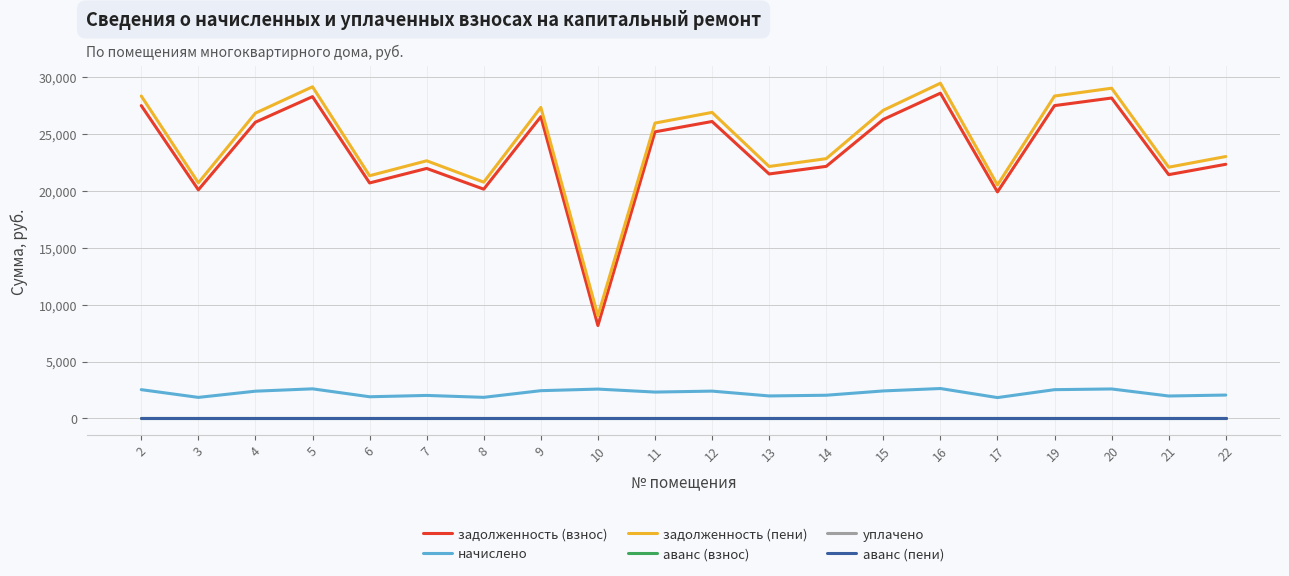

True or false: задолженность (взнос) and аванс (взнос) intersect in this chart.

False